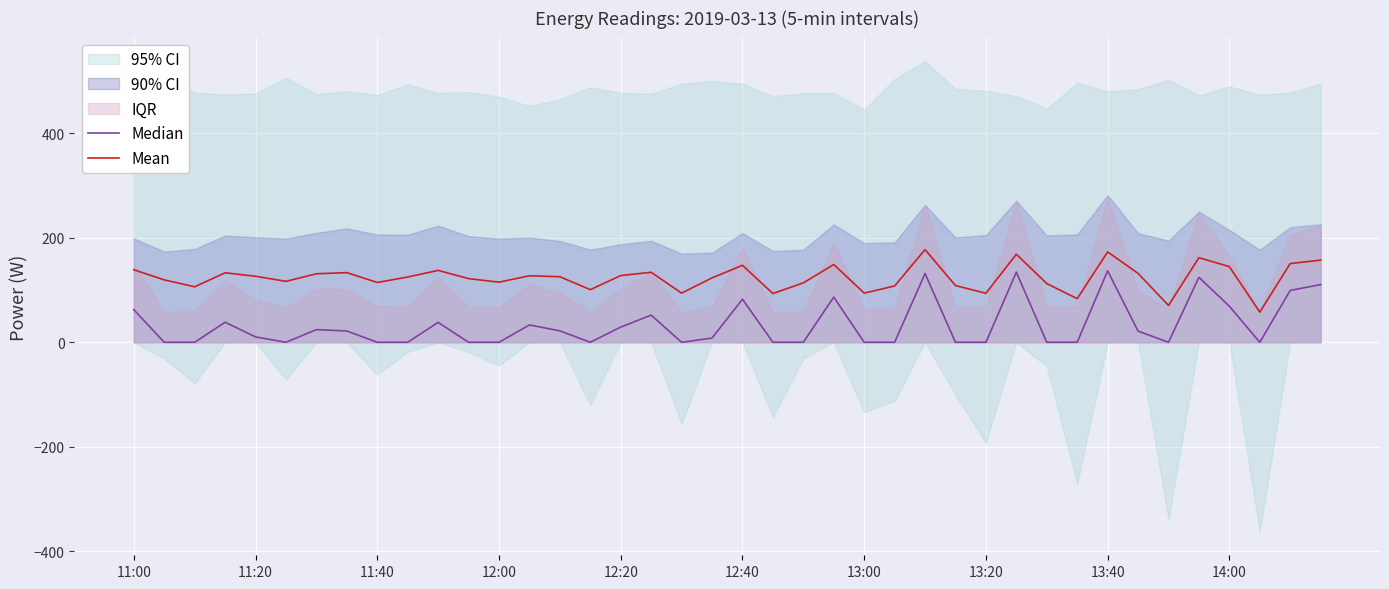

True or false: Median and Mean intersect in this chart.

False